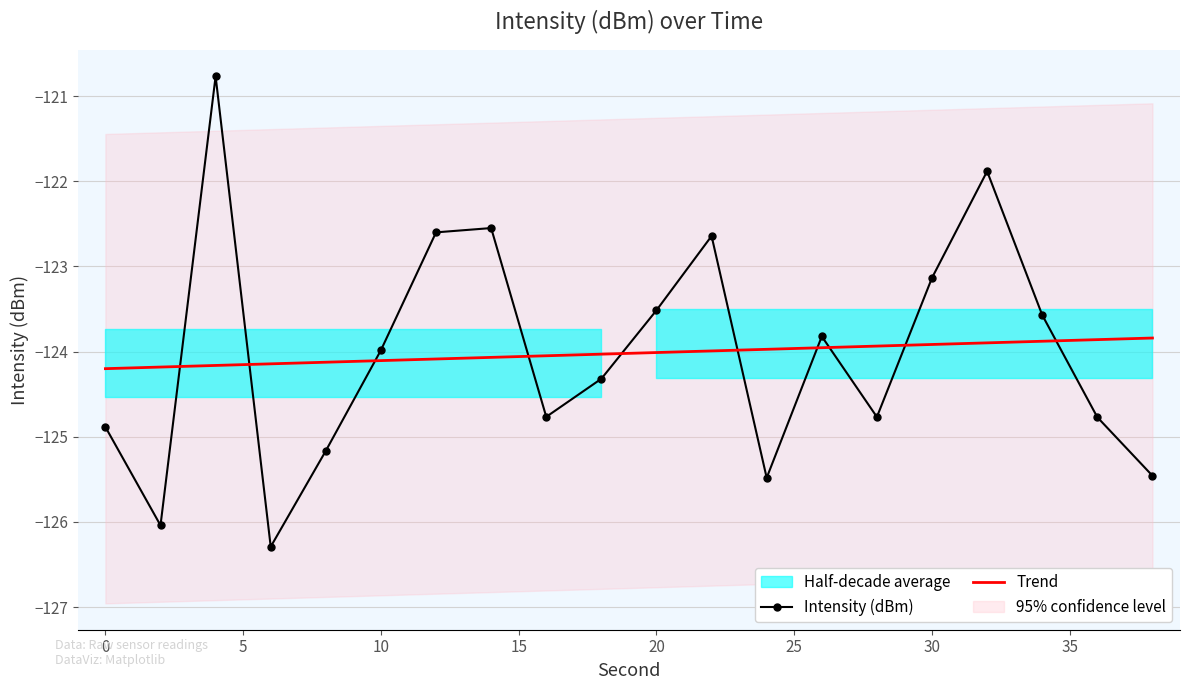

How many intersections are there between Intensity (dBm) and Trend?

10